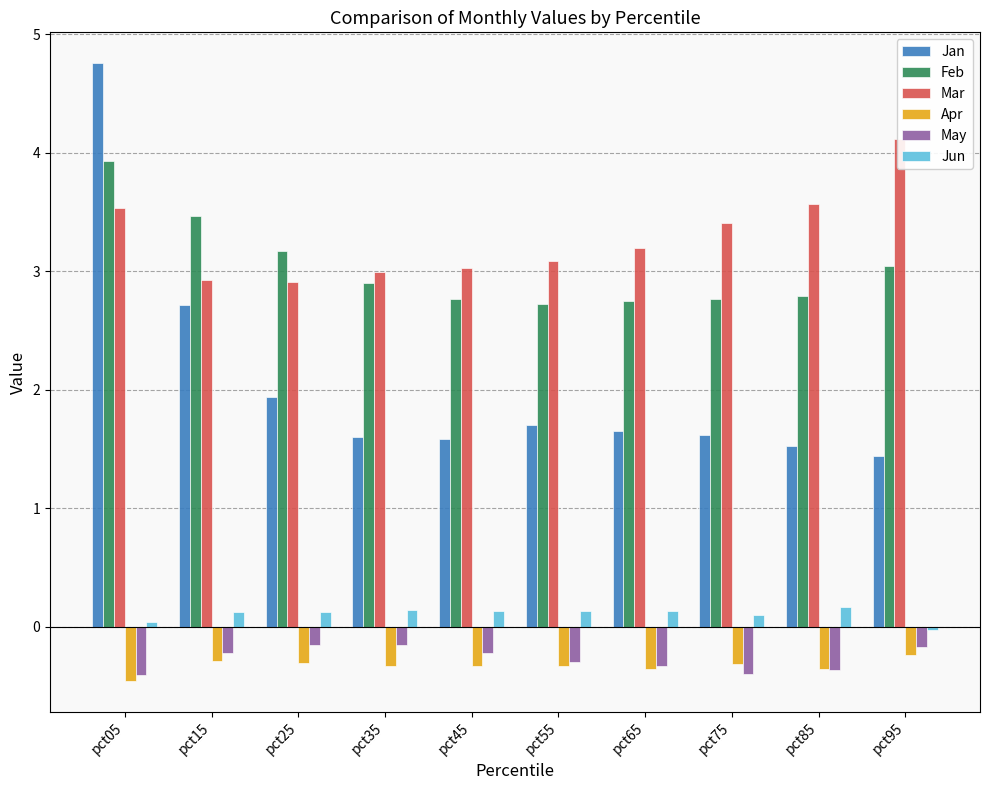

What is the total value across all series at pct05?

11.4